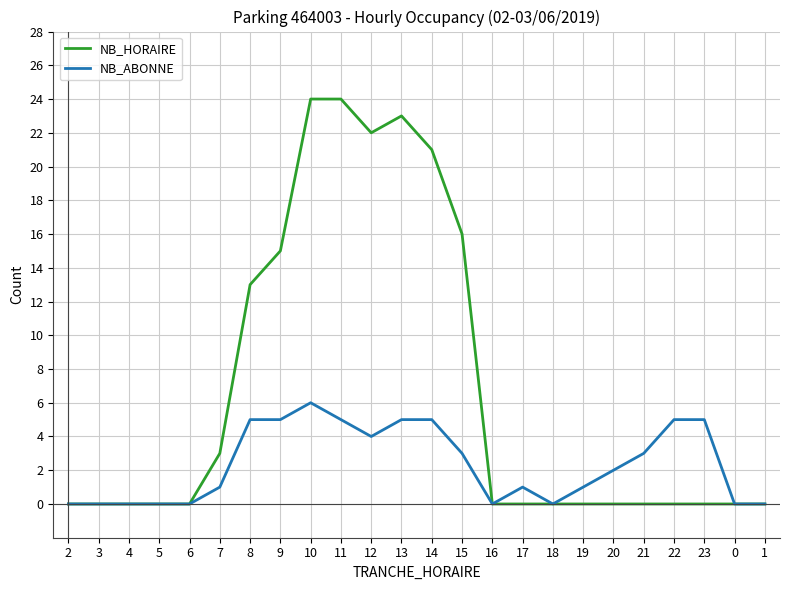

What is the greatest value displayed?

24